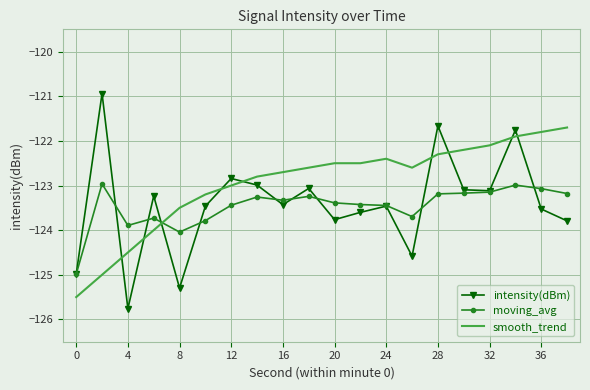

Which series ends up on top after the final intersection of smooth_trend and moving_avg?

smooth_trend